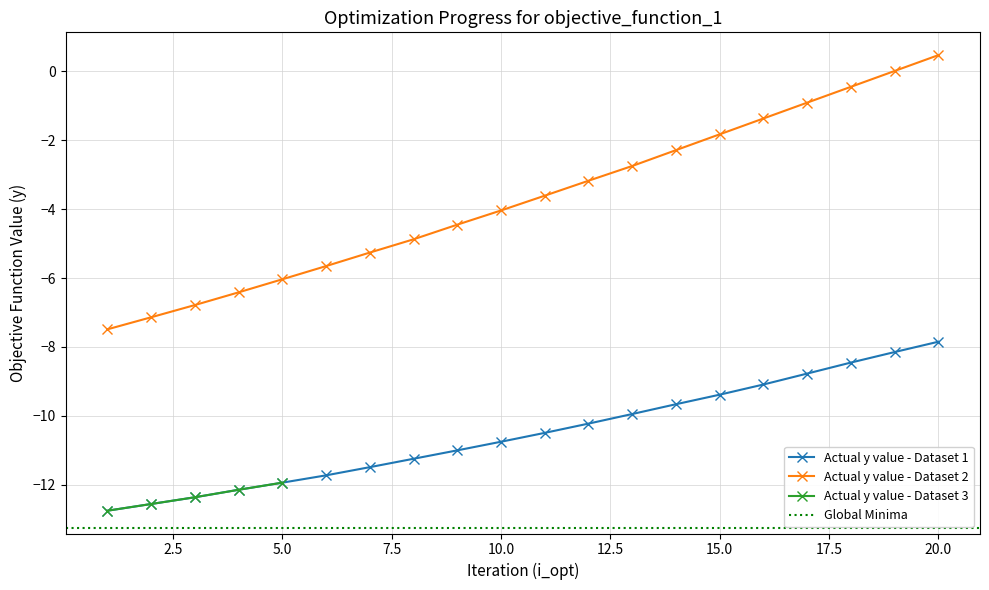

True or false: Actual y value - Dataset 2 has more than 1 interior local peaks.

False